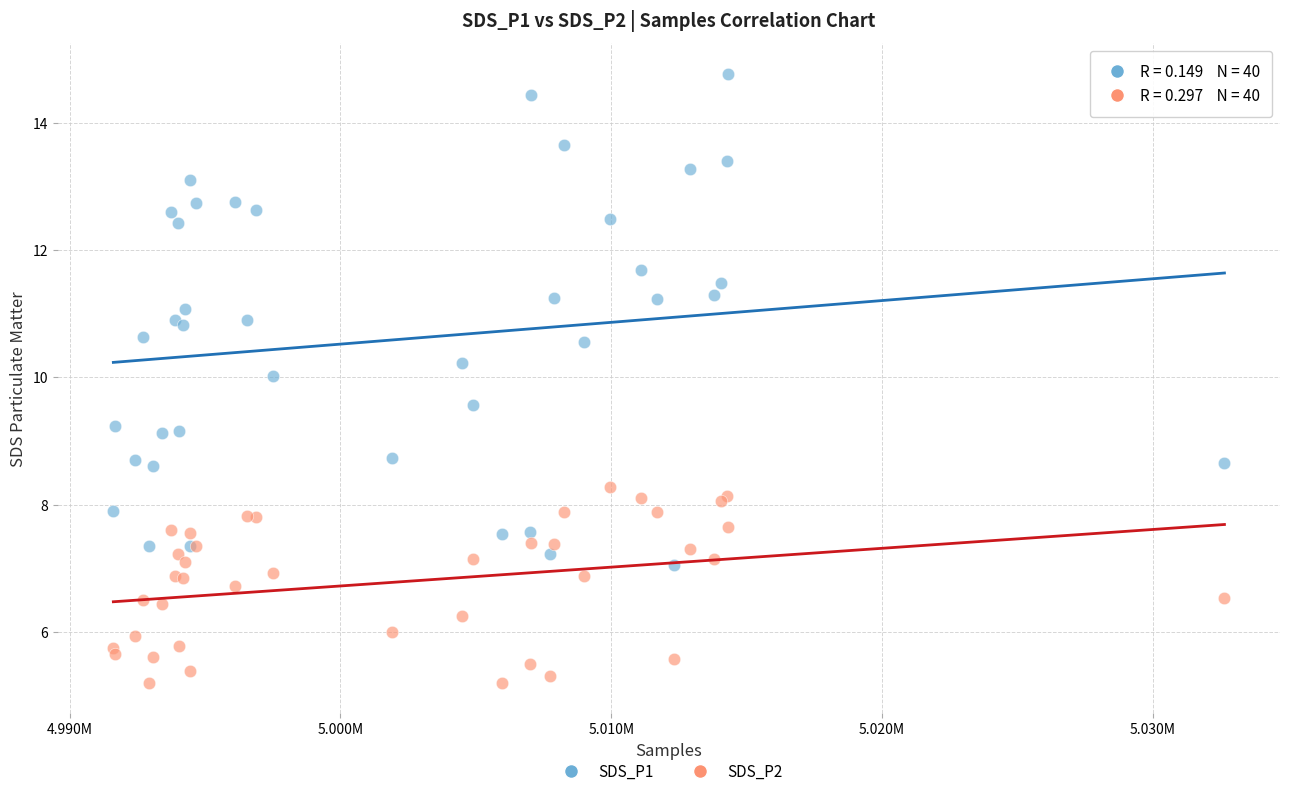

What are all the series names shown in the legend?

SDS_P1, SDS_P2